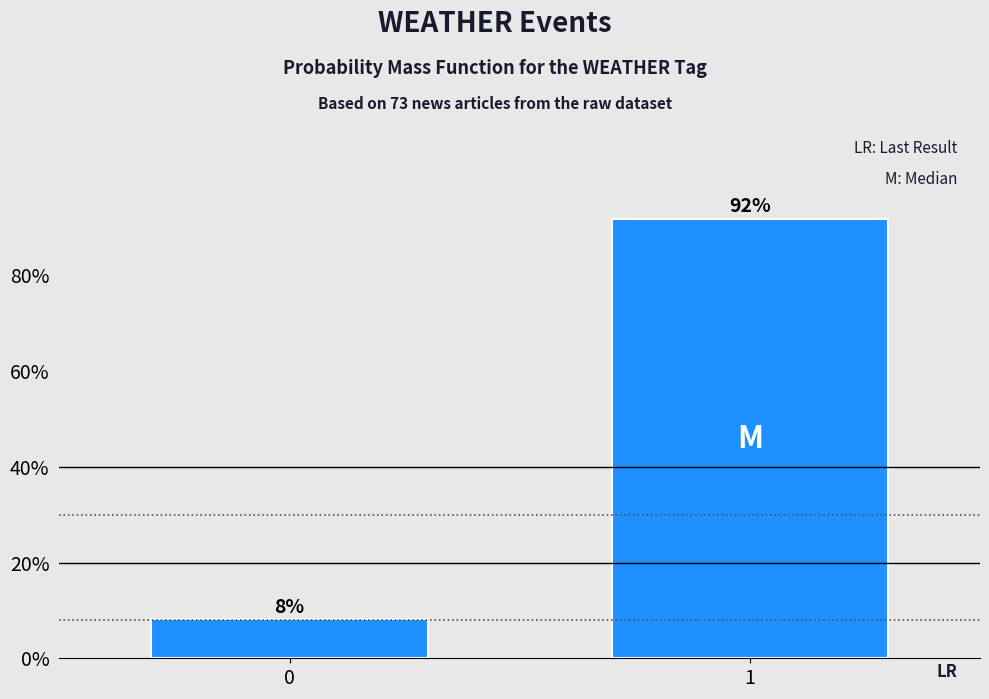

Read the value at 0.

8.2